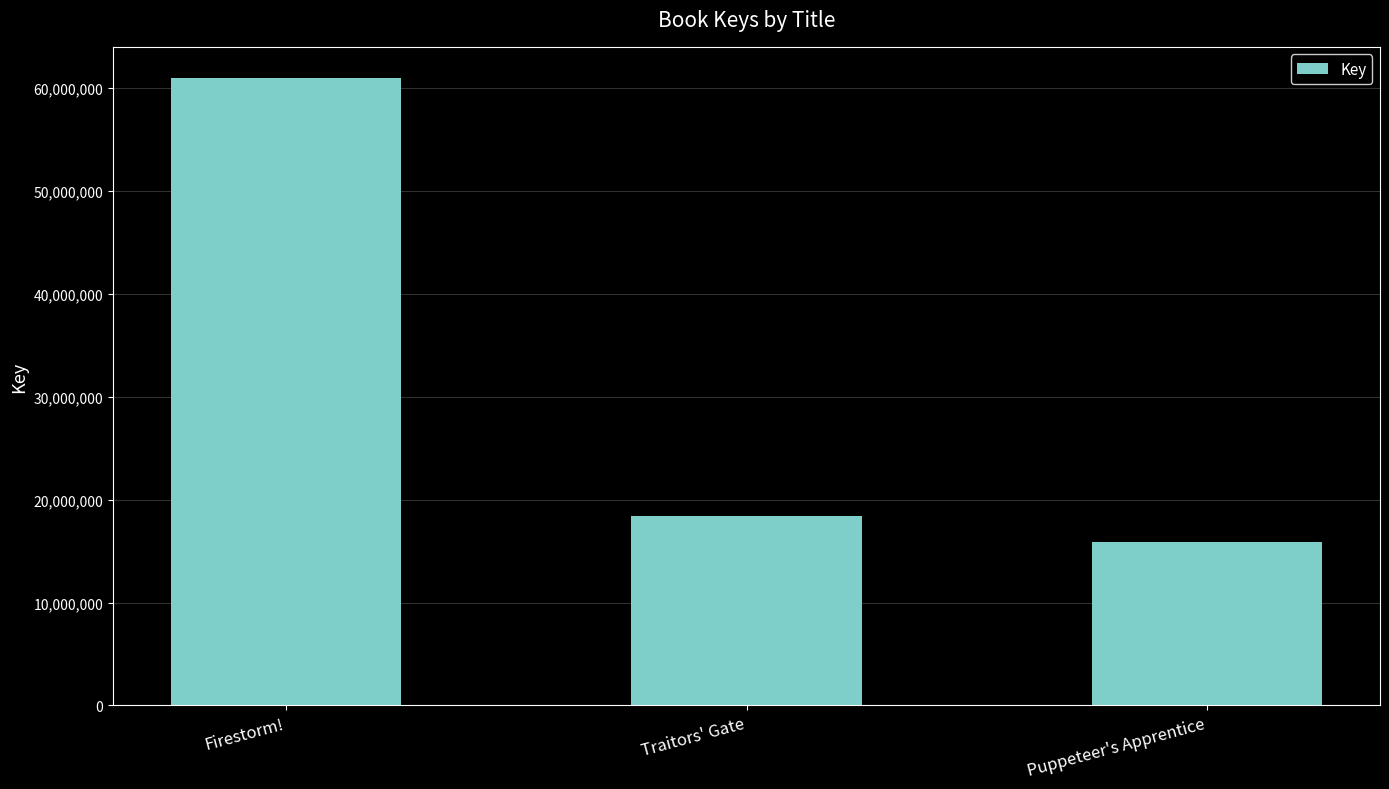

How many distinct data groups are displayed?

1